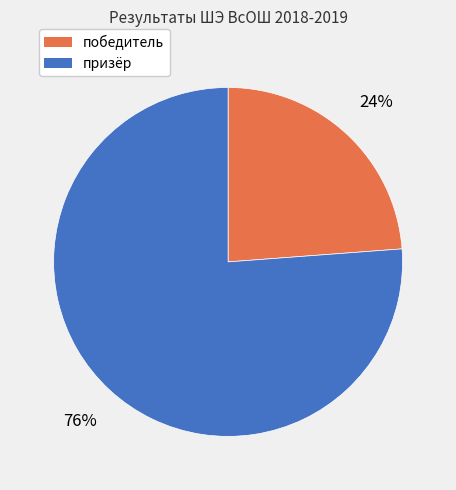

What is the ratio of the value at призёр to the value at победитель?

3.2